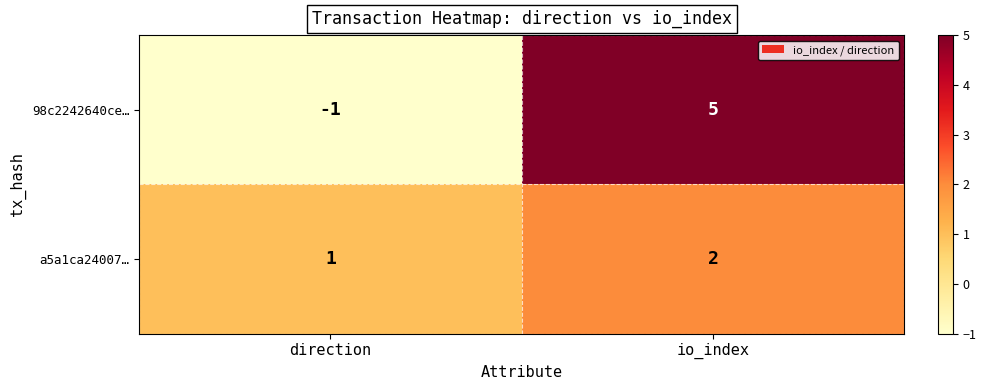

Which series has the largest total across all categories?

98c2242640ce…